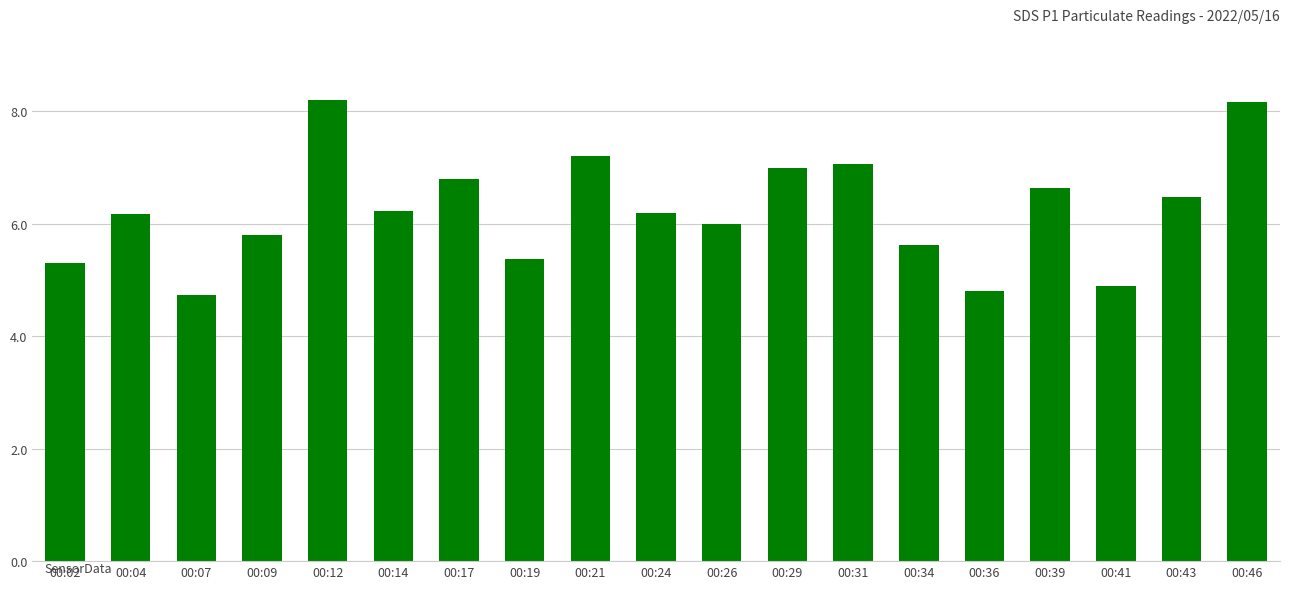

What is the minimum value shown in the chart?

4.7